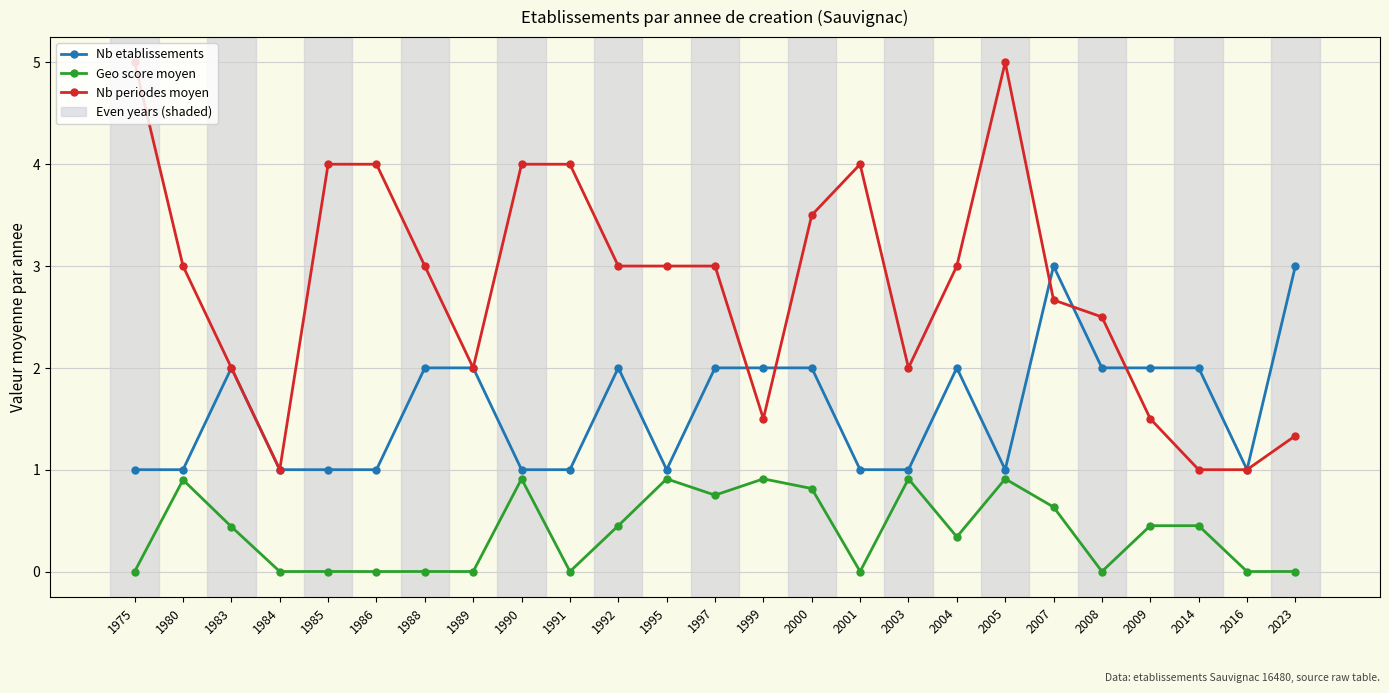

What is the highest value of the Nb etablissements series?

3.0